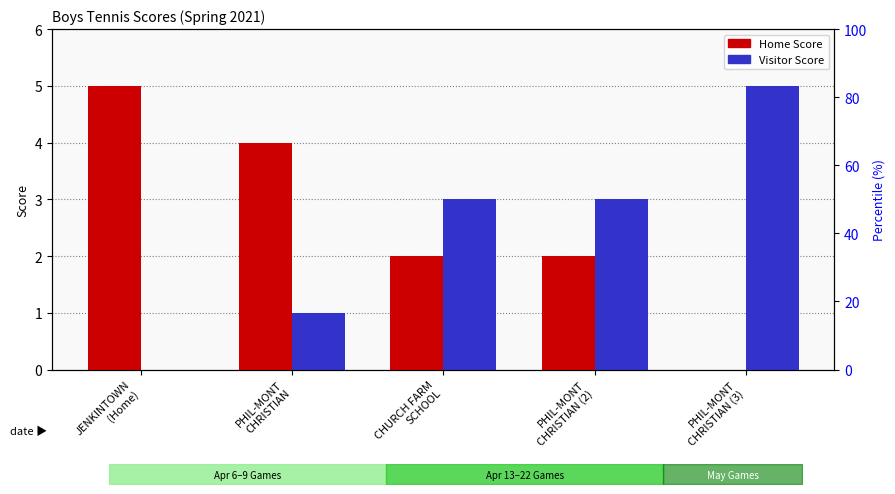

Reading left to right, transcribe all the data shown in this chart.

Home Score: 5	4	2	2	0
Visitor Score: 0	1	3	3	5